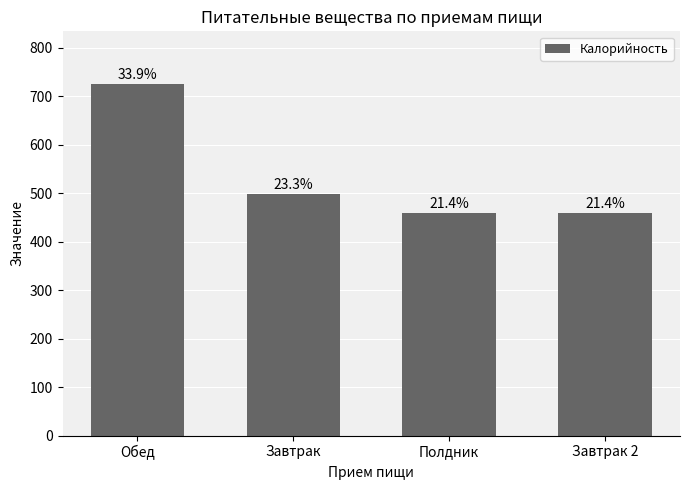

What is the sum of all values?

2139.0